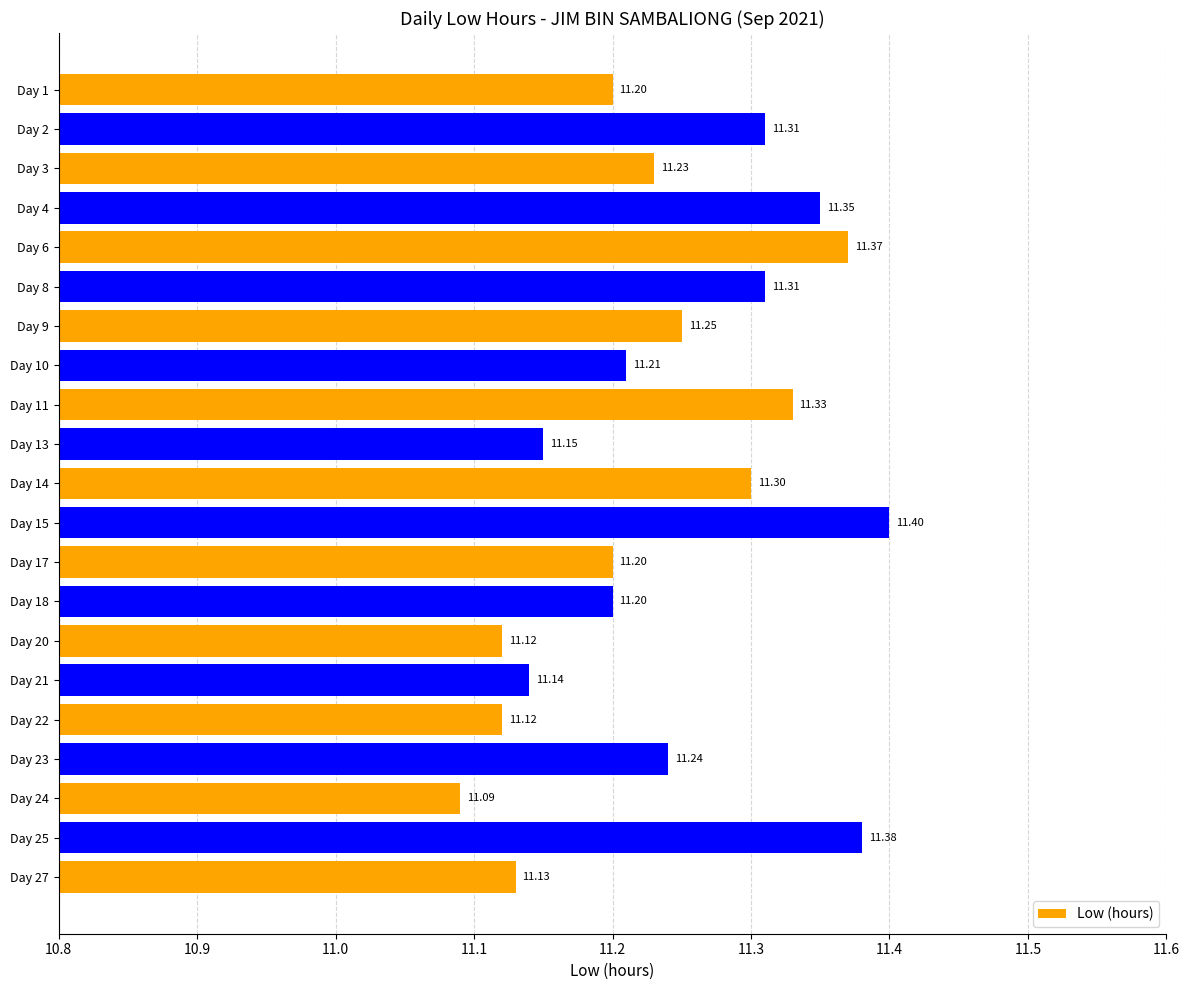

Approximately how many times larger is the value at Day 24 compared to Day 11?

1.0